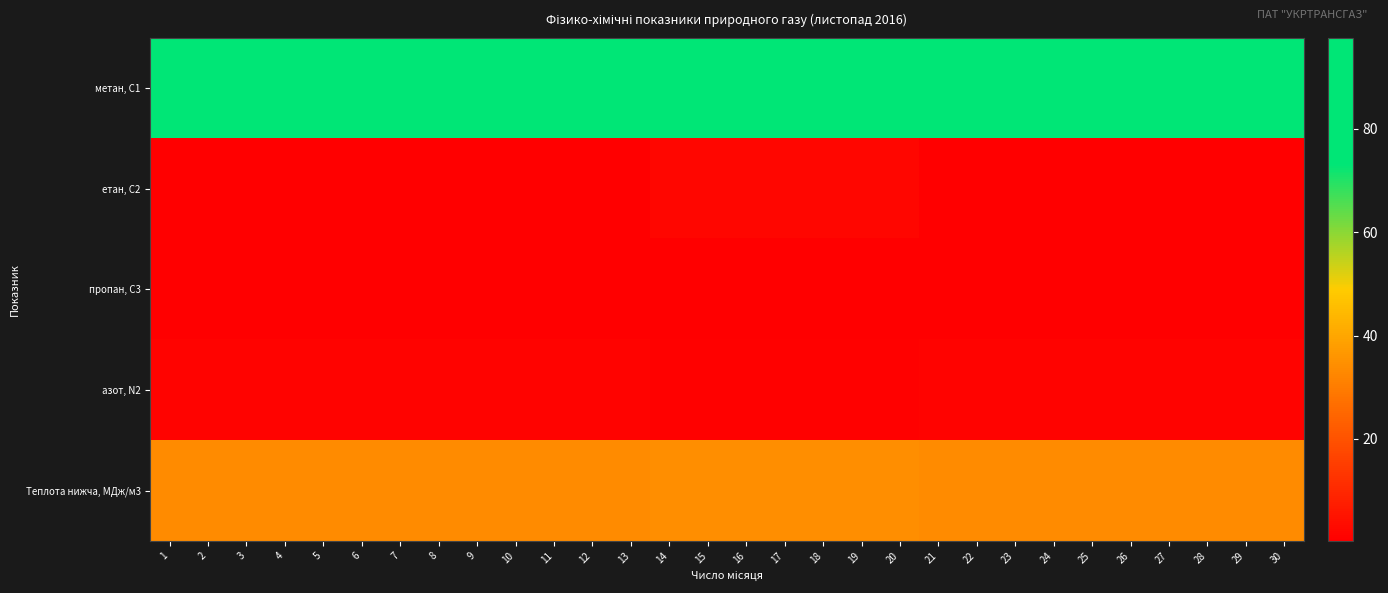

How many series are shown in this chart?

5